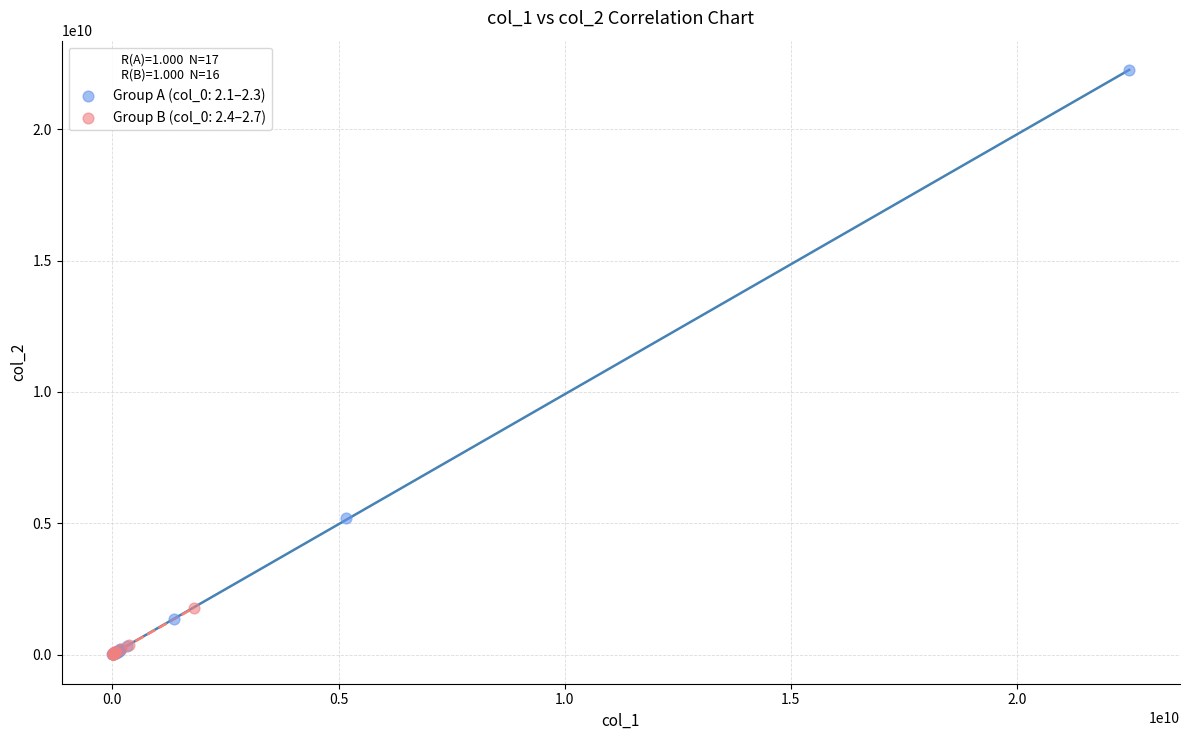

Which series has the largest Y range (max minus min)?

Group A (col_0: 2.1–2.3)